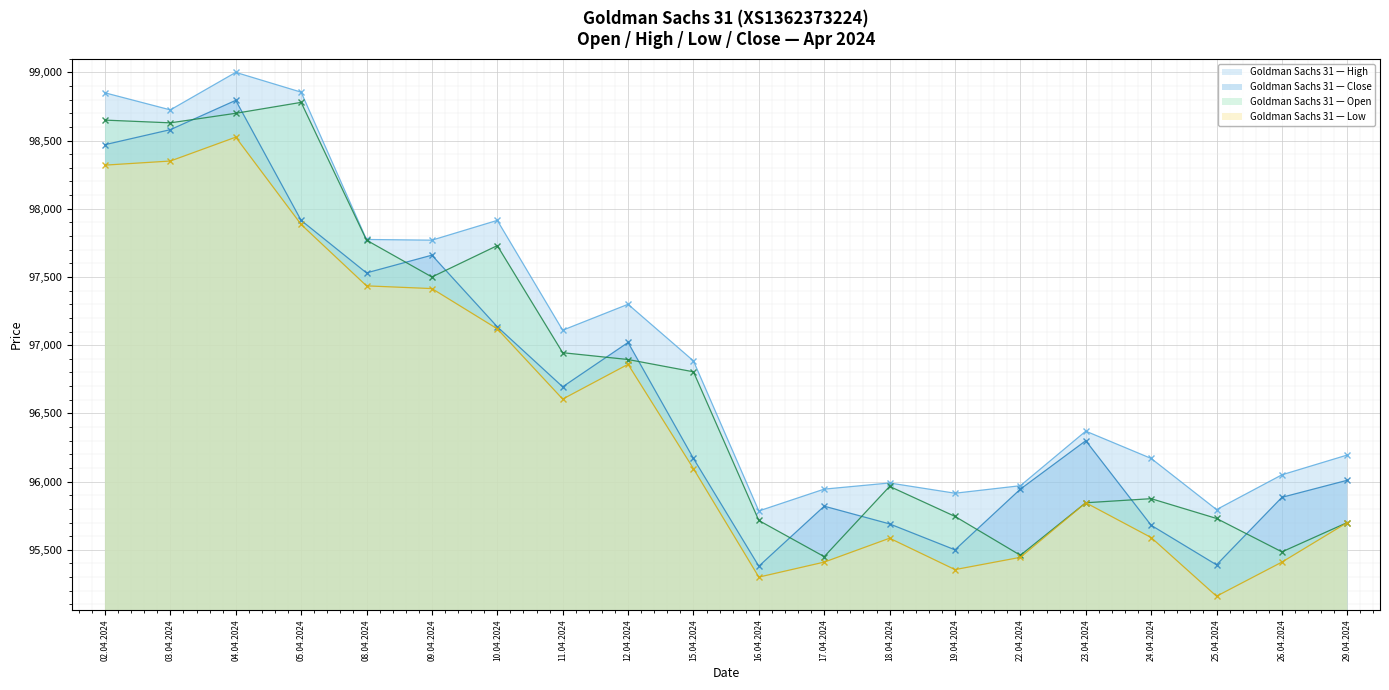

Rank the categories by Close value from highest to lowest.

04.04.2024, 03.04.2024, 02.04.2024, 05.04.2024, 09.04.2024, 08.04.2024, 10.04.2024, 12.04.2024, 11.04.2024, 23.04.2024, 15.04.2024, 29.04.2024, 22.04.2024, 26.04.2024, 17.04.2024, 18.04.2024, 24.04.2024, 19.04.2024, 25.04.2024, 16.04.2024